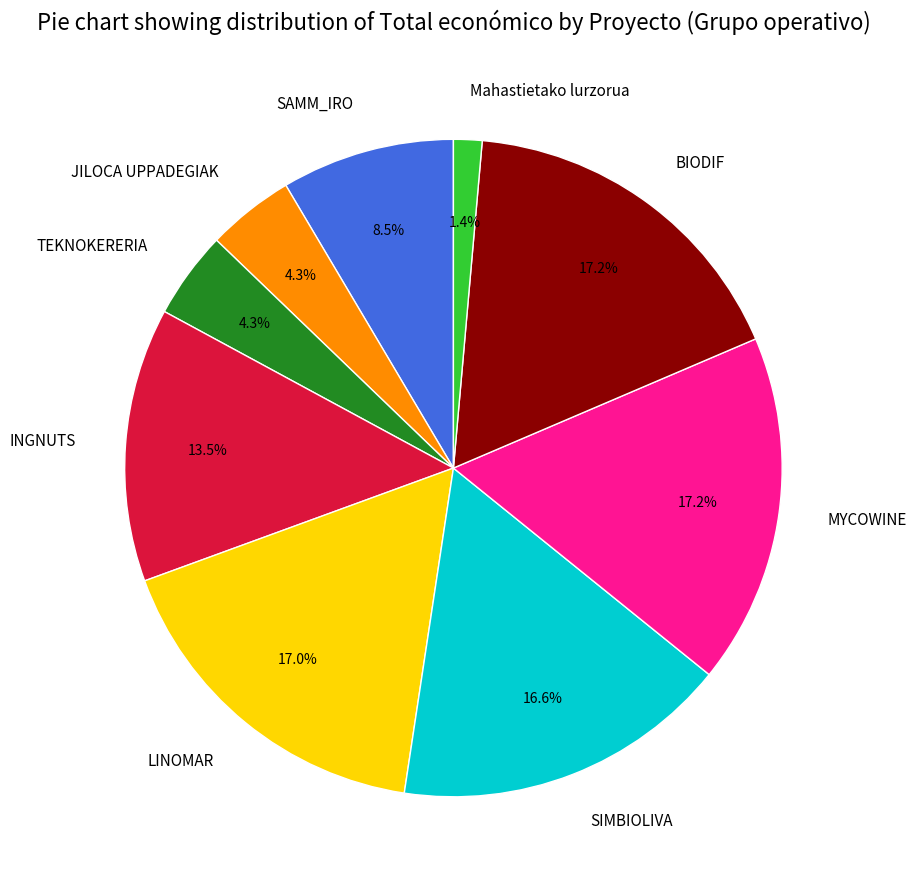

To the nearest percent, what portion does BIODIF represent?

17%